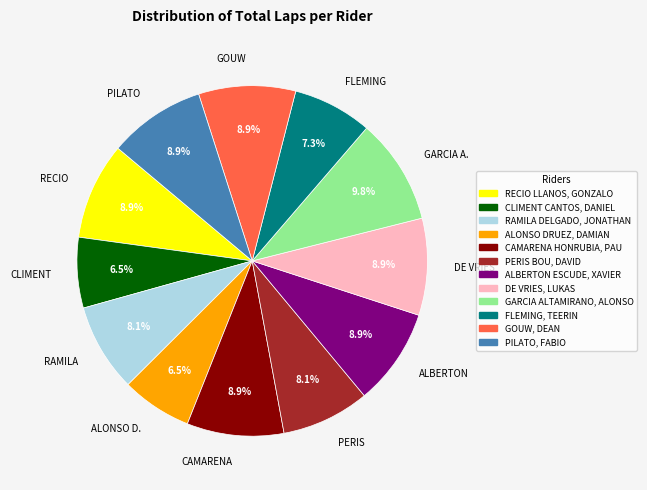

Approximately how many times larger is the value at PILATO compared to CAMARENA?

1.0